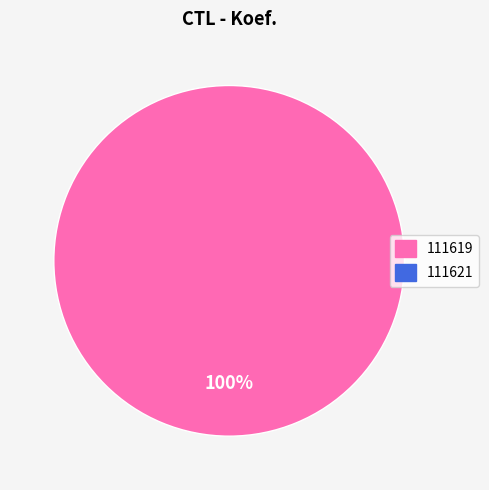

Does any single category account for the majority?

Yes